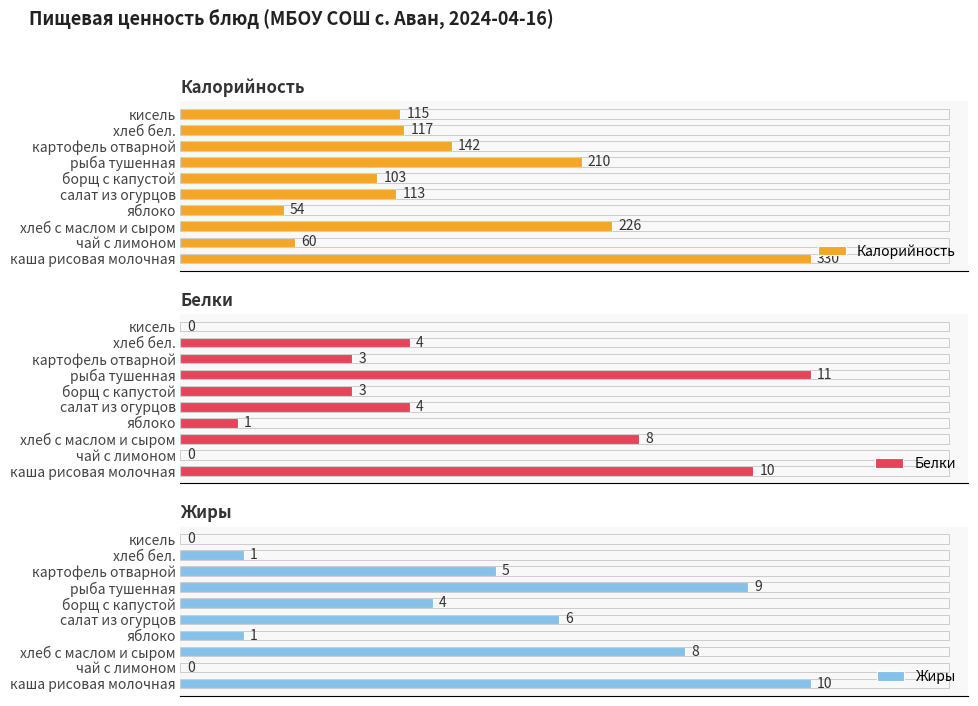

List the series in order of their peak value, lowest first.

Жиры, Белки, Калорийность